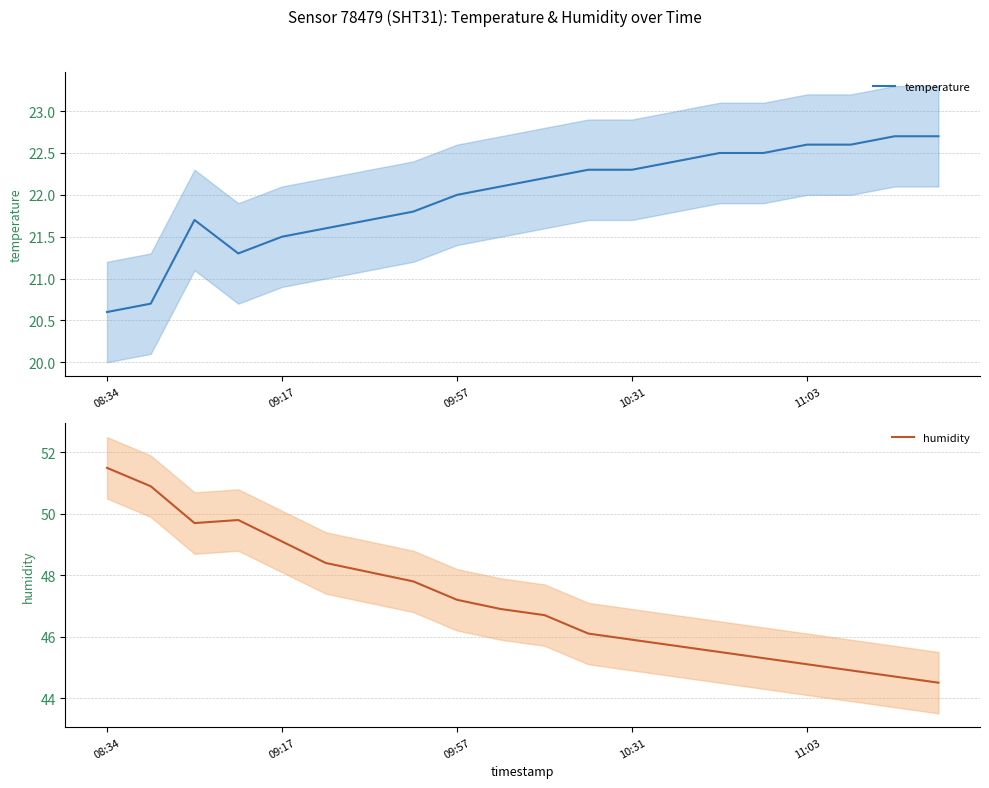

Is it true that temperature equals 6.0 at 10:31?

False